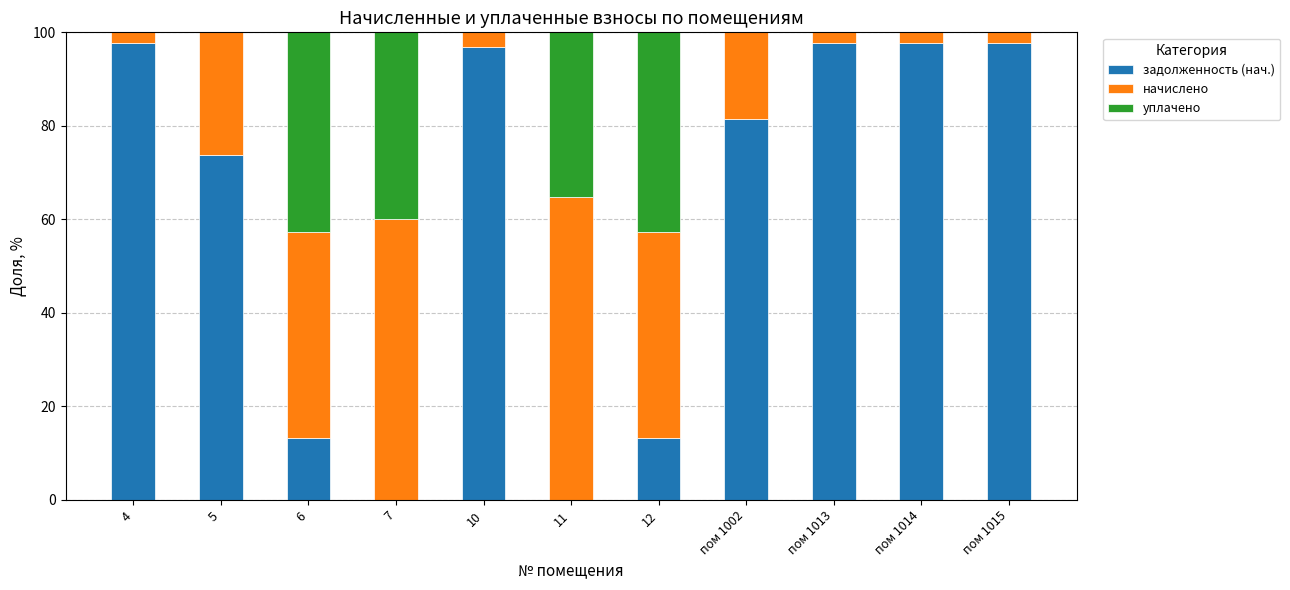

Is it true that задолженность (нач.) equals 73.8 at 5?

True